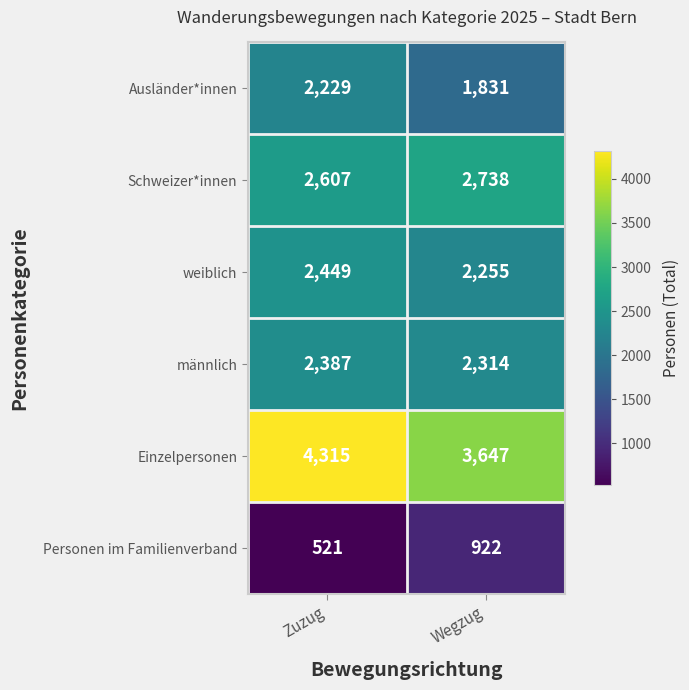

What value does the Schweizer*innen series have at Wegzug, to the nearest 50?

2750